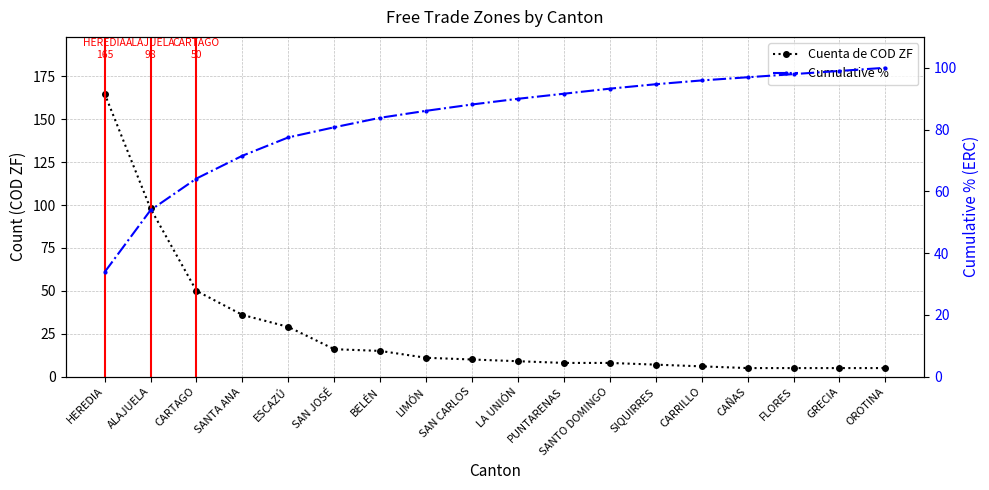

Does the chart display data point markers on the line(s)?

Yes